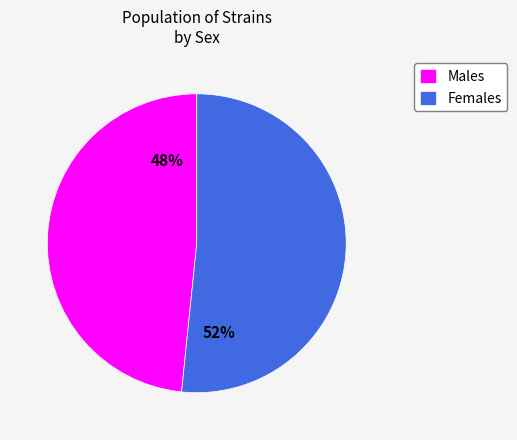

Rank the categories by value from highest to lowest.

Females, Males